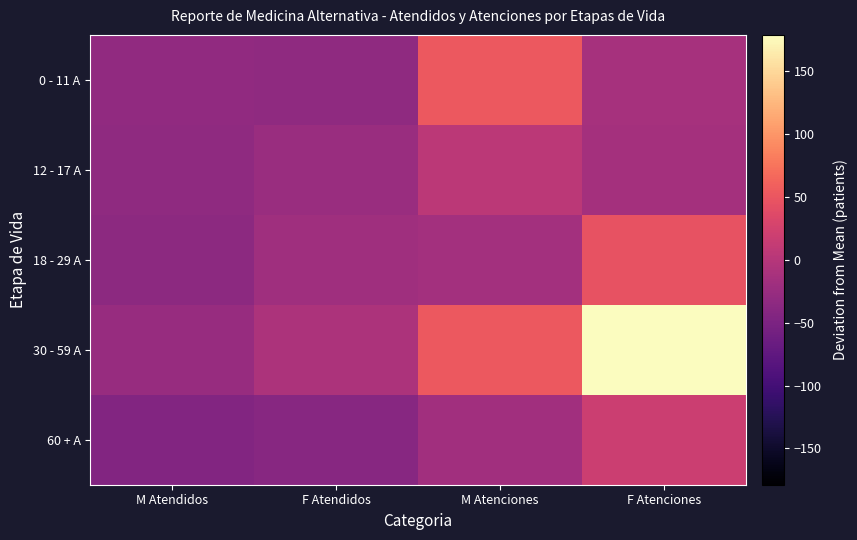

Rank the series at F Atenciones from lowest to highest value.

12 - 17 A, 0 - 11 A, 60 + A, 18 - 29 A, 30 - 59 A